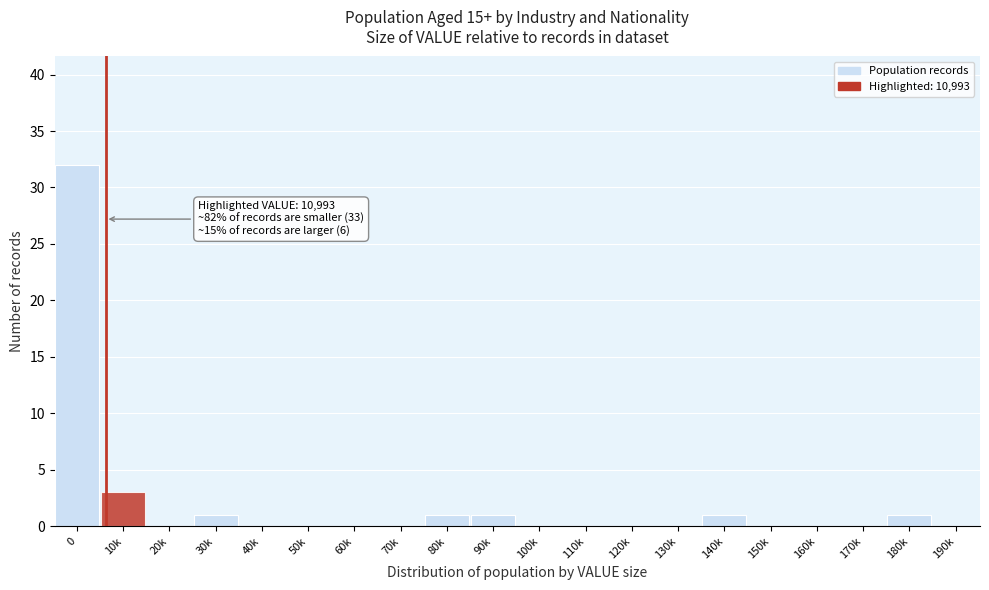

The chart shows a value of -11 at 110k. True or false?

False